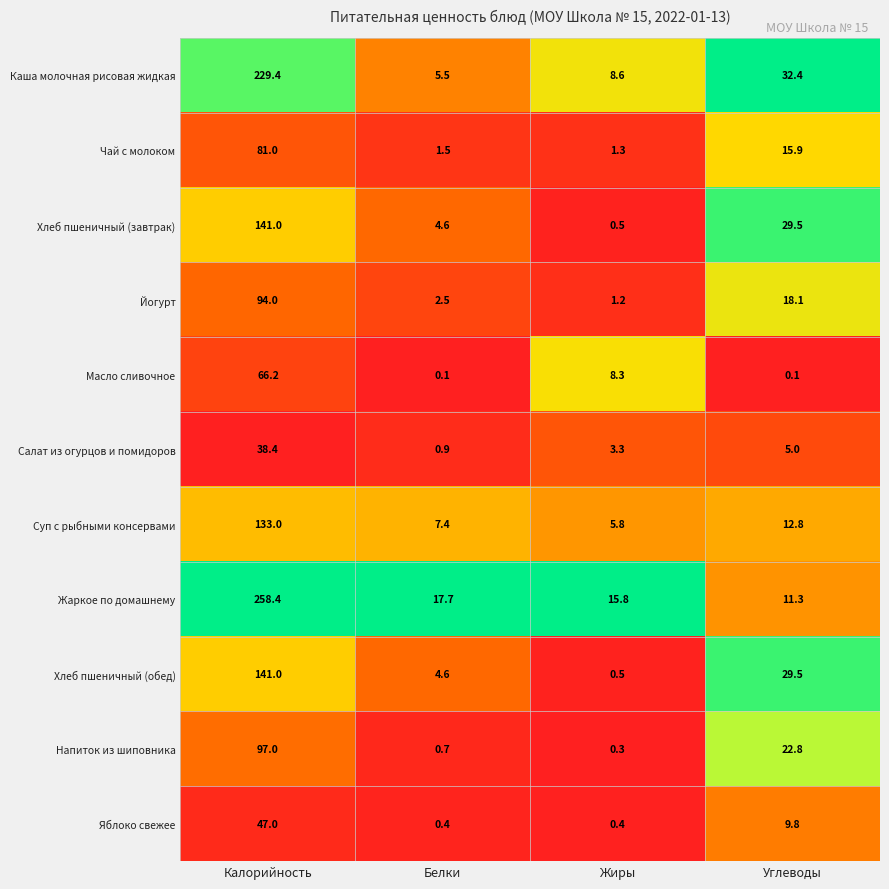

Is it true that Йогурт equals 94.0 at Калорийность?

True